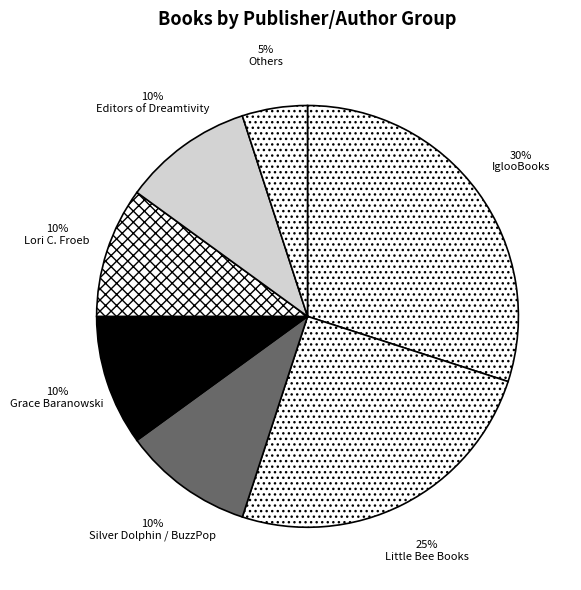

To the nearest percent, what percentage of the pie is Little Bee Books?

25%